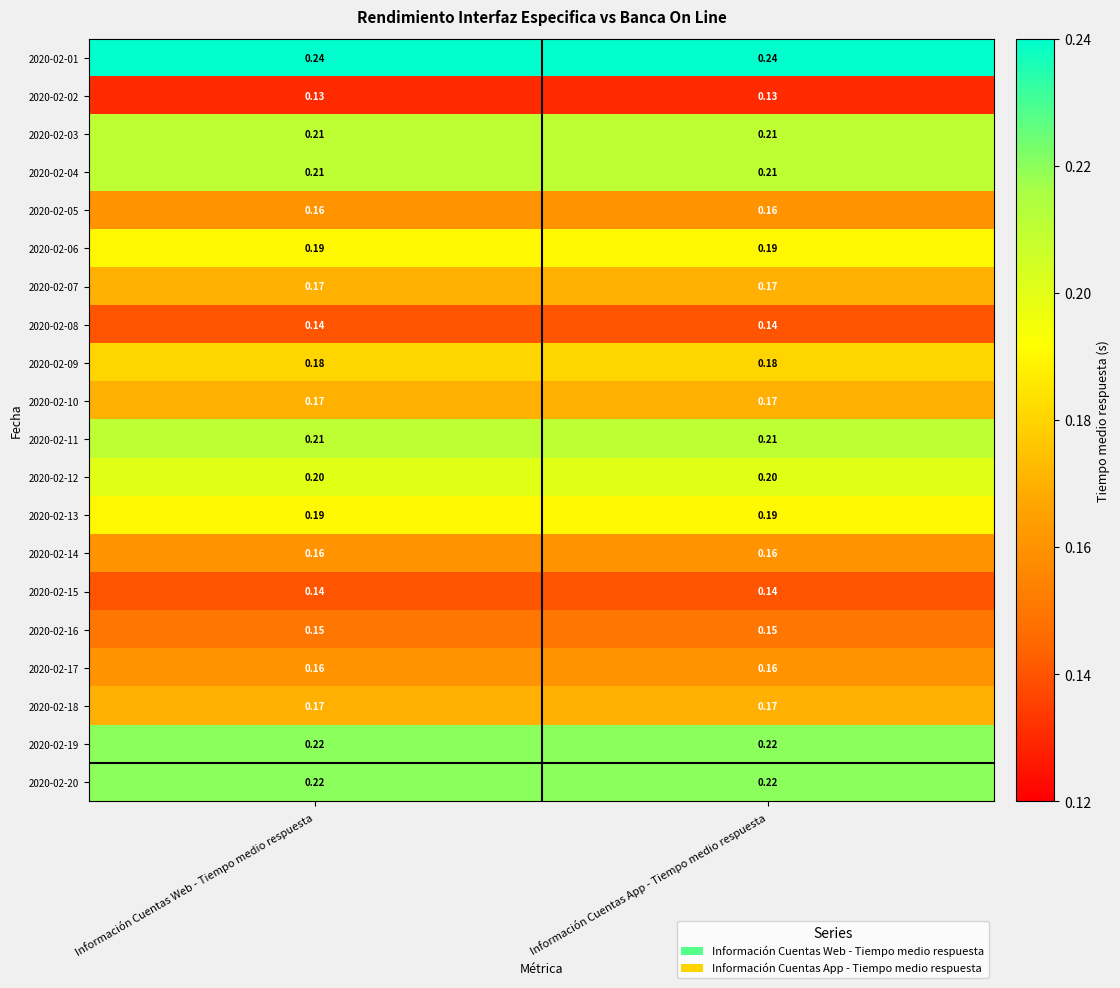

What is the difference between the highest and lowest values at Información Cuentas App - Tiempo medio respuesta?

0.1